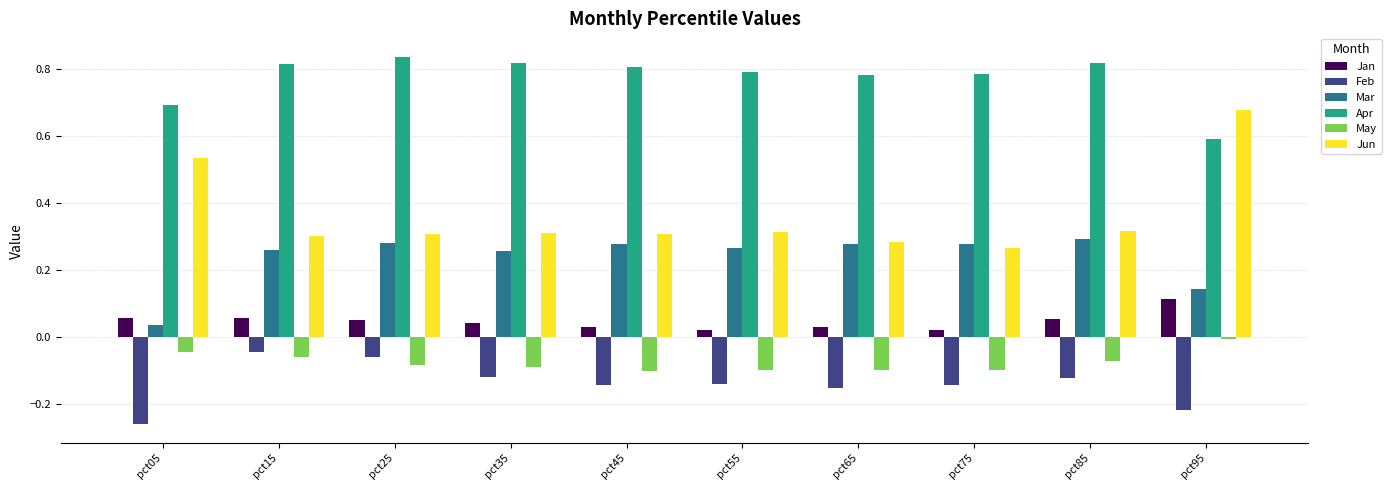

What is the spread (max minus min) of values at pct05?

1.0